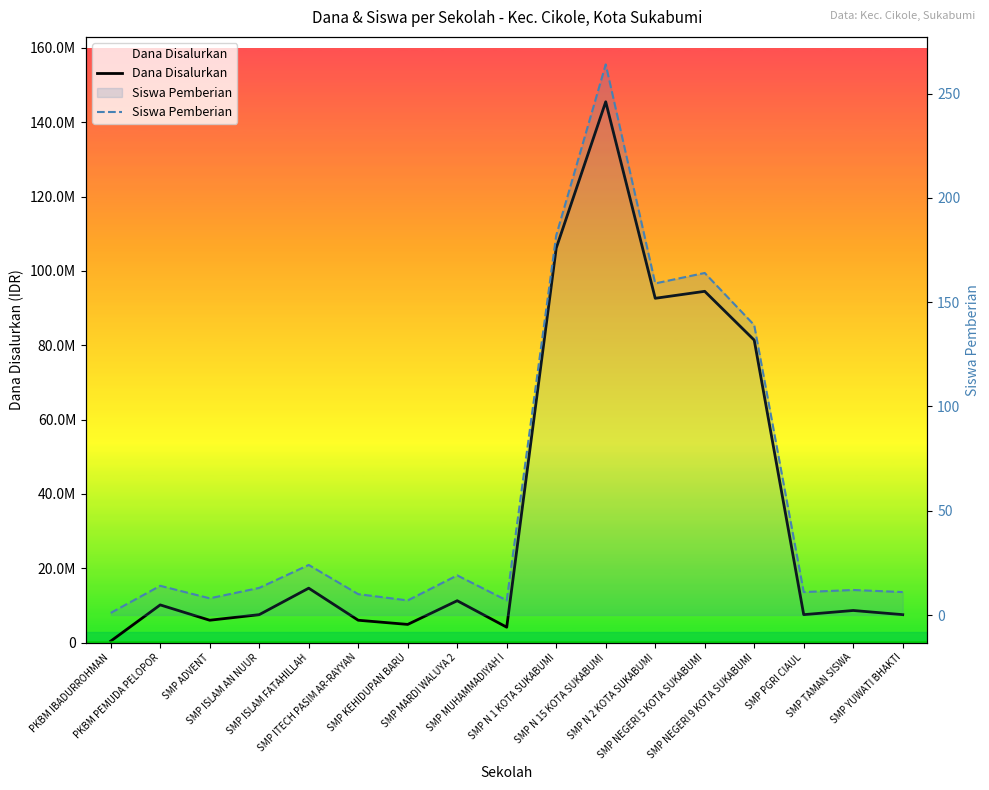

What is the label of the 17th point from the left?

SMP YUWATI BHAKTI